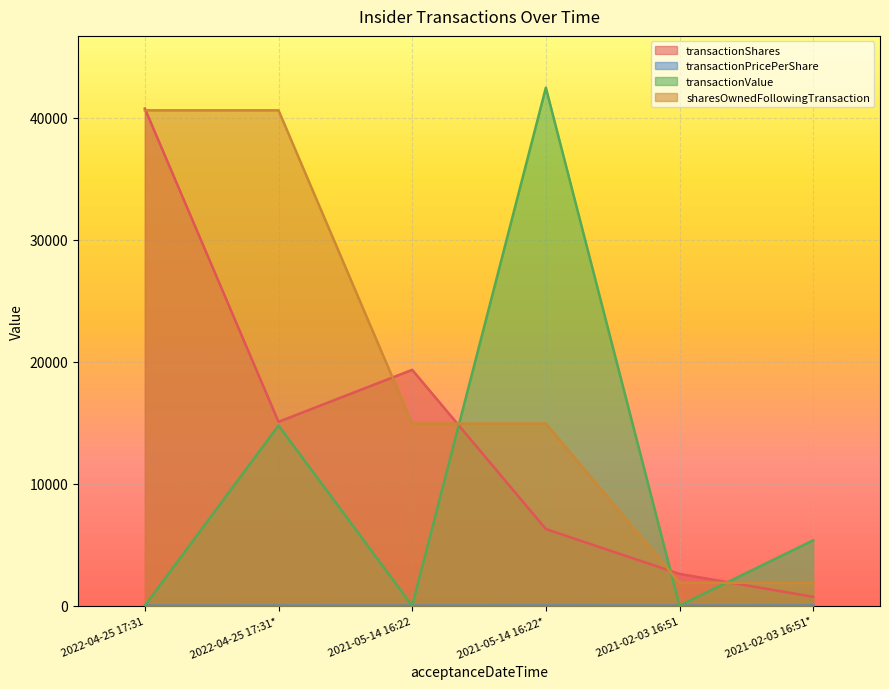

At which label does transactionPricePerShare reach its minimum?

2022-04-25 17:31